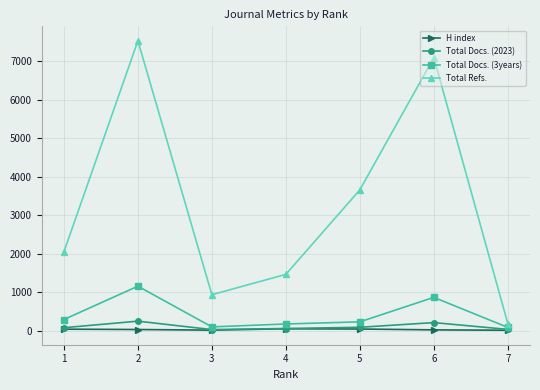

What is the difference between the second highest and second lowest values in the H index series?

29